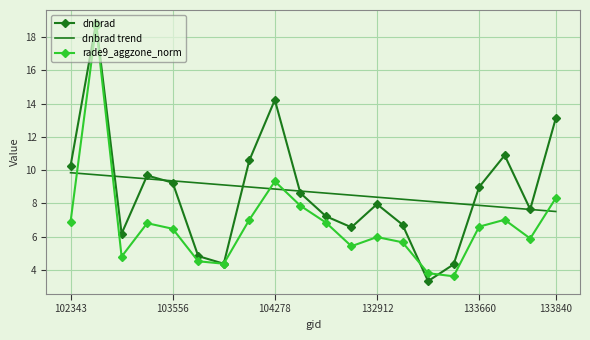

What is the highest value of the dnbrad trend series?

9.8